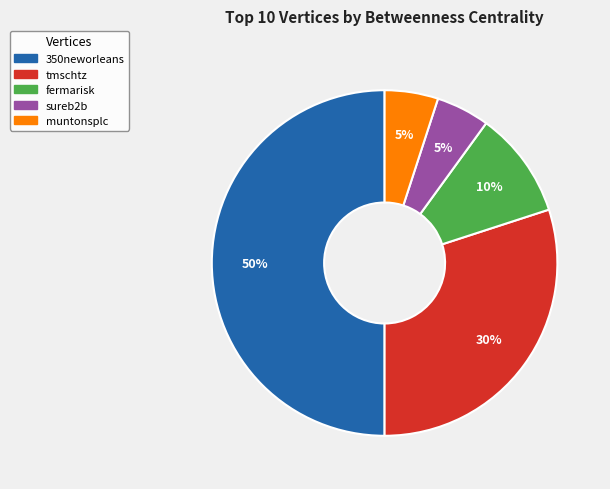

Count the number of slices in the pie.

5